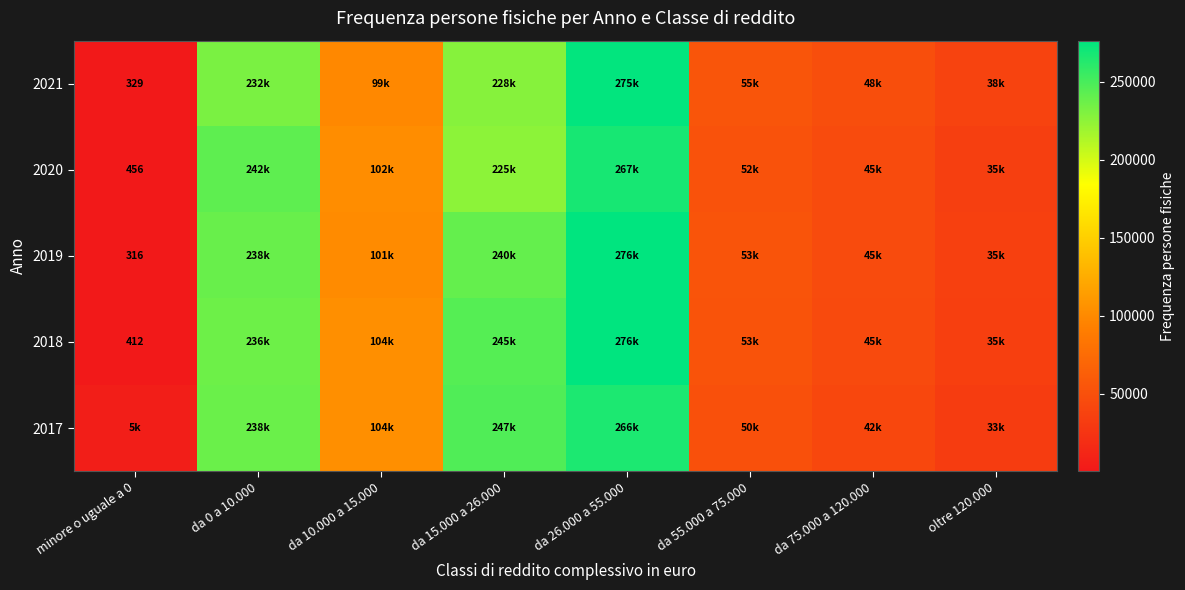

At which category is the sum across all series the highest?

da 26.000 a 55.000